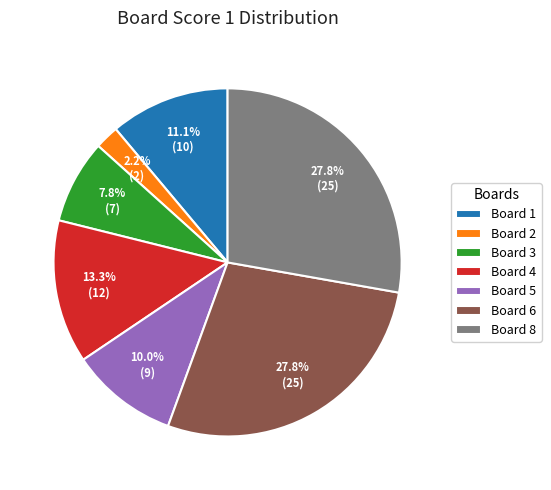

What is the ratio of the value at Board 3 to the value at Board 1?

0.7